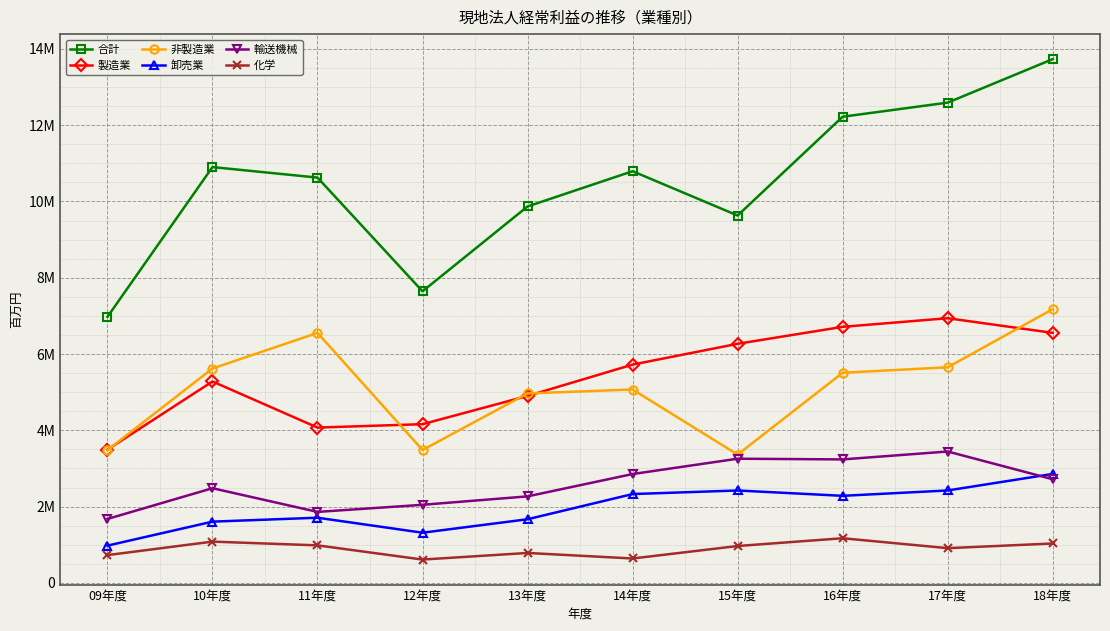

What are all the series names shown in the legend?

合計, 製造業, 非製造業, 卸売業, 輸送機械, 化学